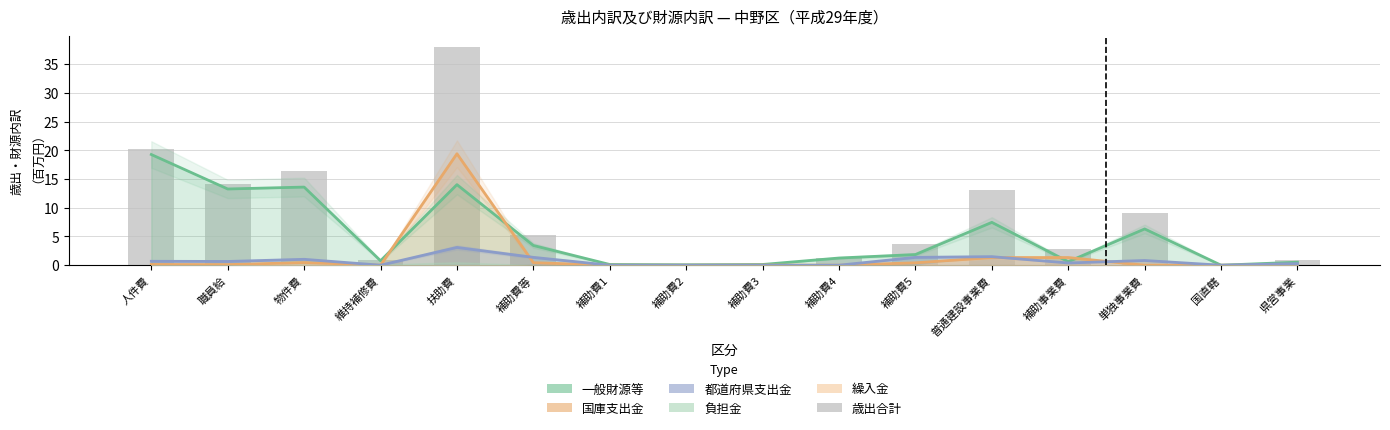

Reading right to left, transcribe all the data shown in this chart.

0.9	0.0	9.2	2.8	13.1	3.7	1.3	0.1	0.1	0.1	5.3	38.0	0.9	16.5	14.1	20.2